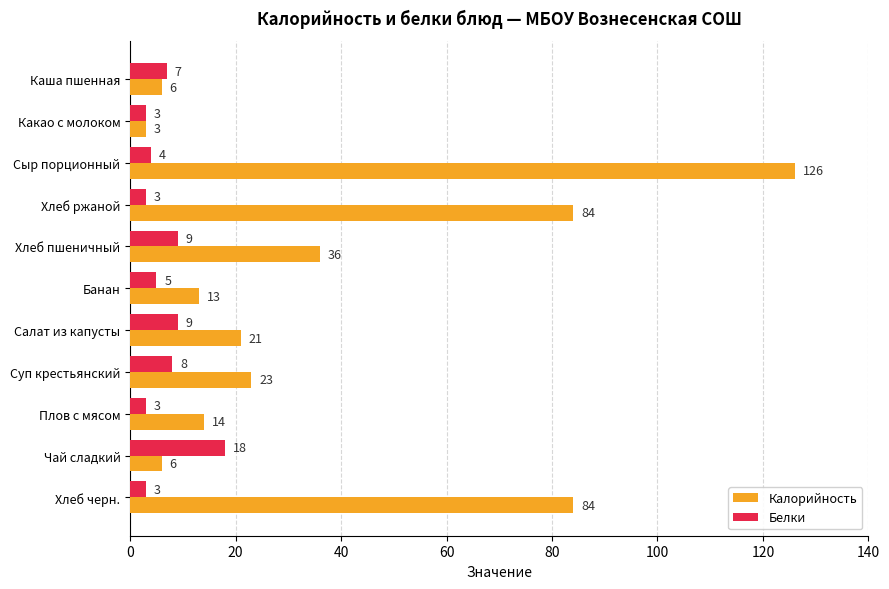

What is the difference between the second highest and minimum values in the Калорийность series?

81